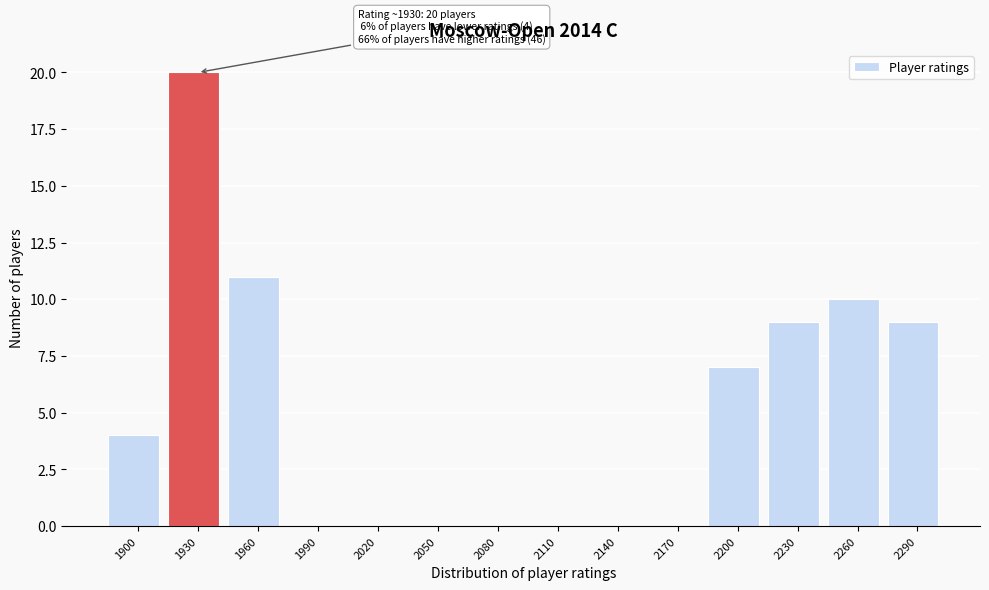

Reading right to left, extract all data points from this chart.

2290=9	2260=10	2230=9	2200=7	2170=0	2140=0	2110=0	2080=0	2050=0	2020=0	1990=0	1960=11	1930=20	1900=4